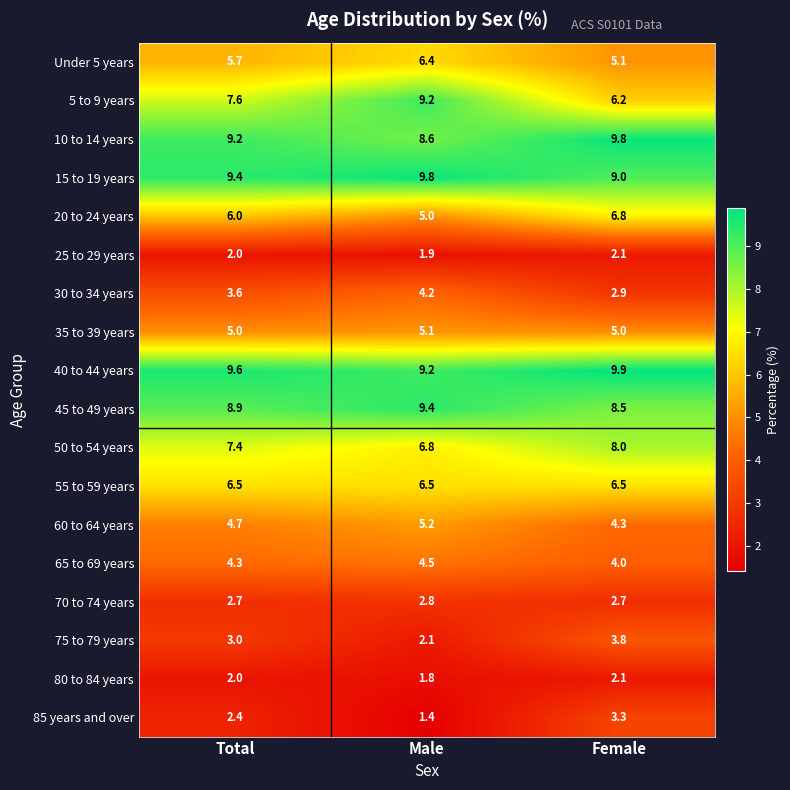

List the labels in order of 85 years and over value, smallest first.

Male, Total, Female